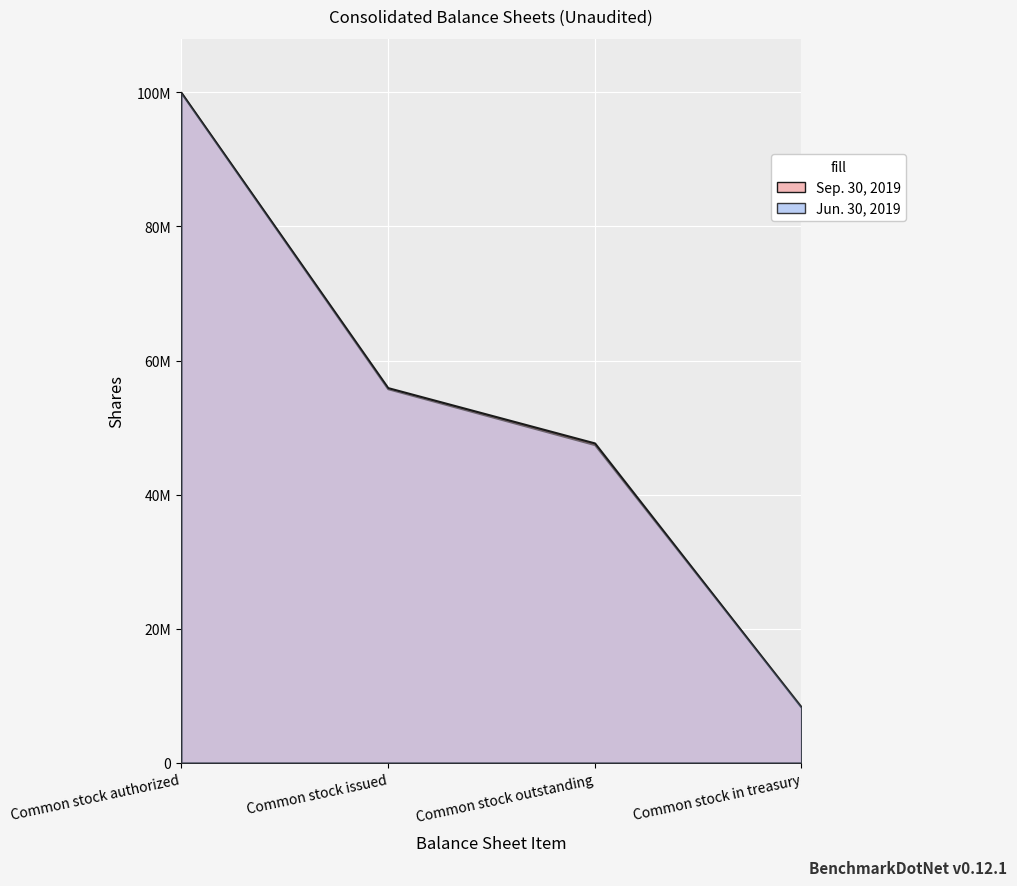

What are all the series names shown in the legend?

Sep. 30, 2019, Jun. 30, 2019